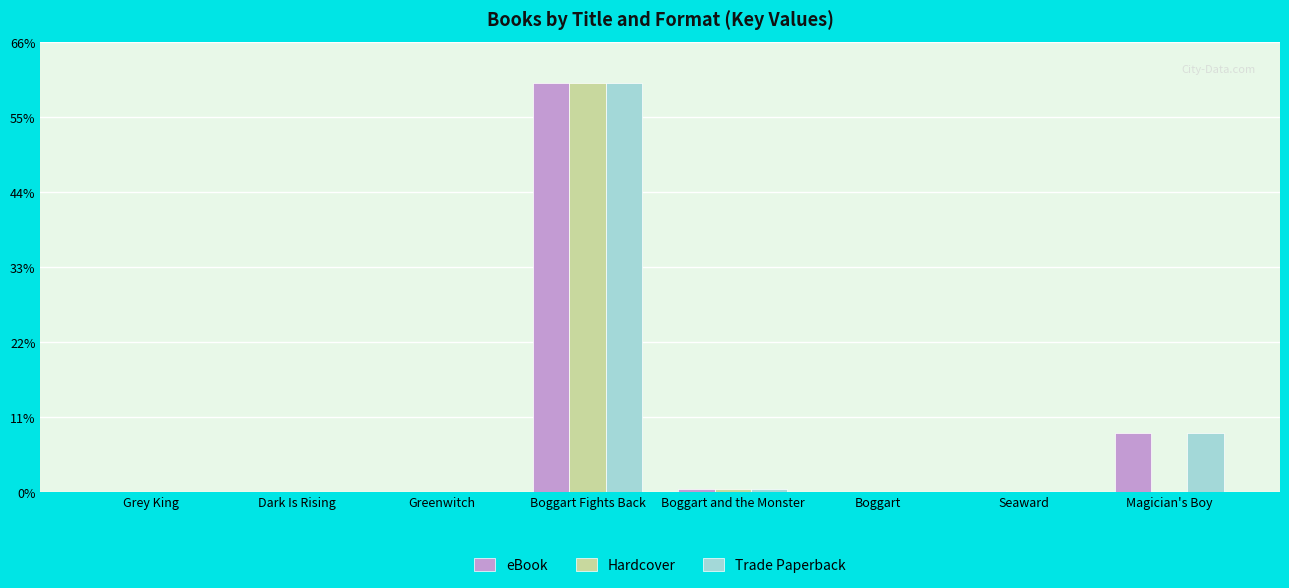

Where does the eBook series first go above 311323?

Boggart Fights Back